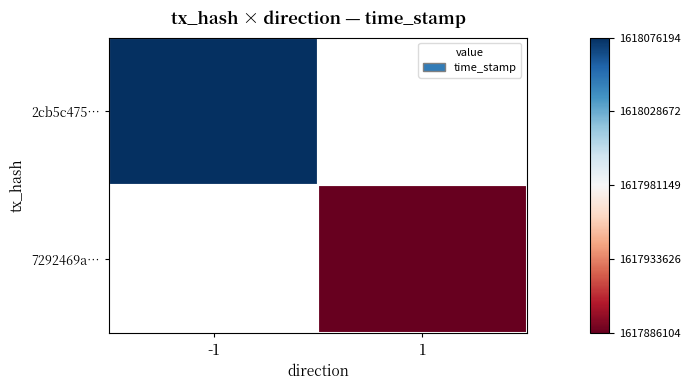

What is the greatest value displayed?

1618076194.0